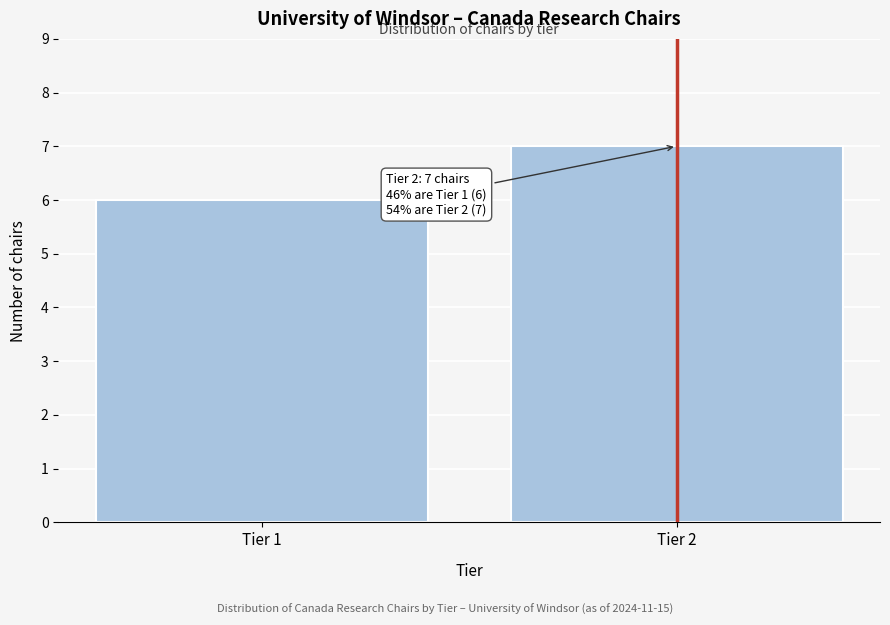

Reading right to left, transcribe all the data shown in this chart.

7	6